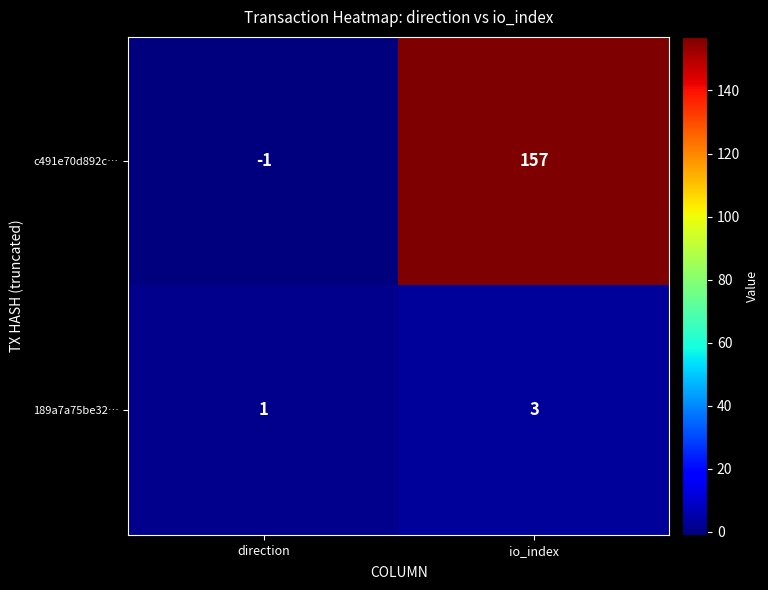

Which series changed the most between direction and io_index?

c491e70d892c…